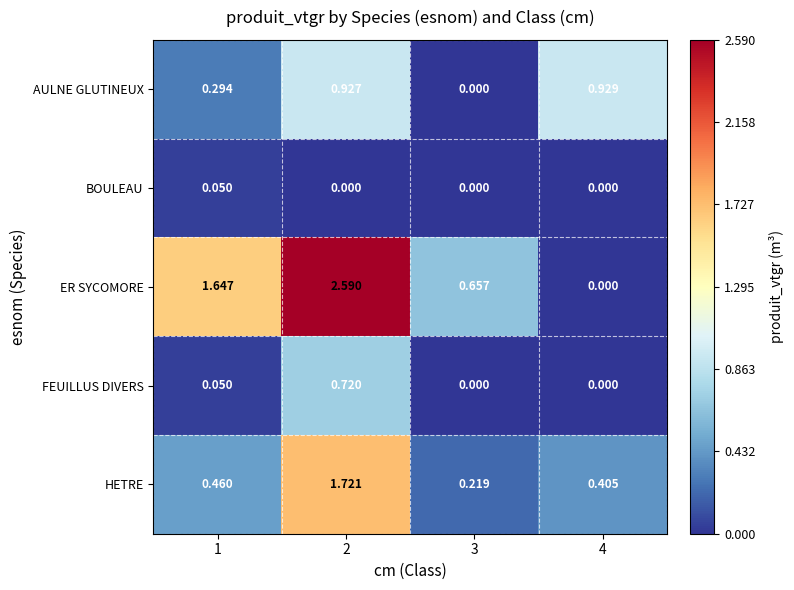

Which series changed the most between 1 and 2?

HETRE